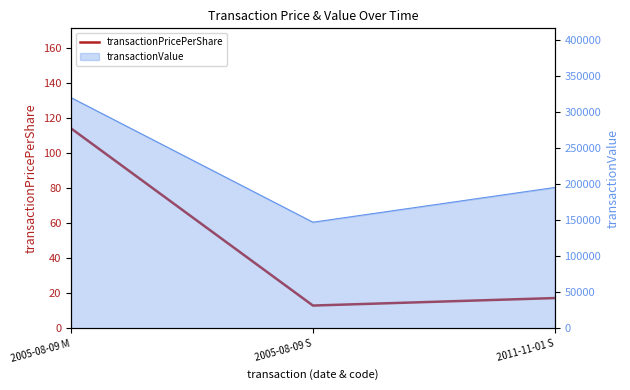

What is the change in value from 2005-08-09 S to 2011-11-01 S?

+4.3